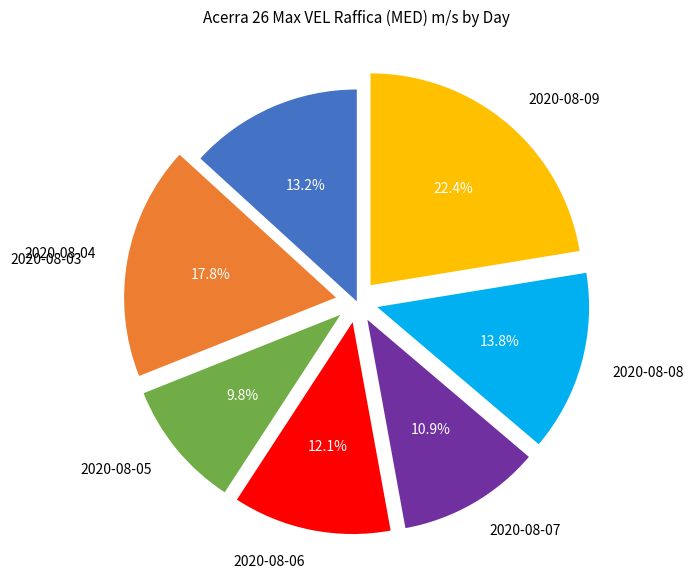

To the nearest percent, what percentage of the pie is 2020-08-04?

18%